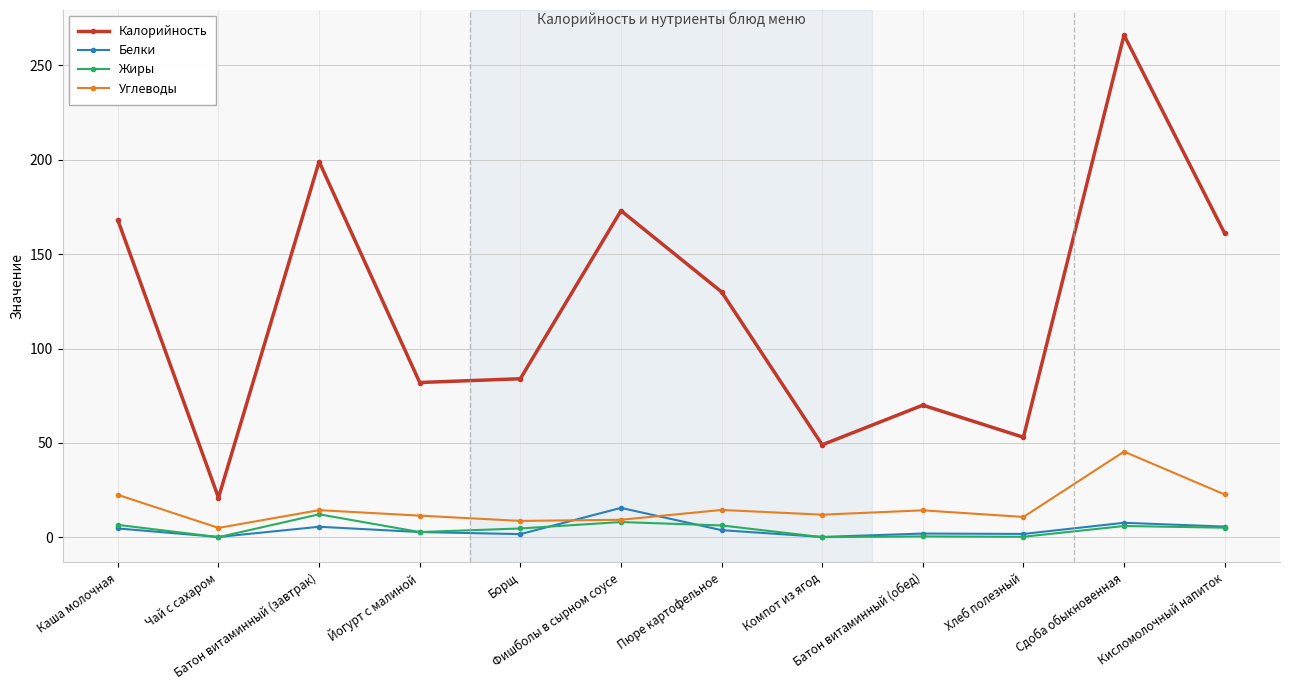

Which label corresponds to the largest value in the chart?

Сдоба обыкновенная